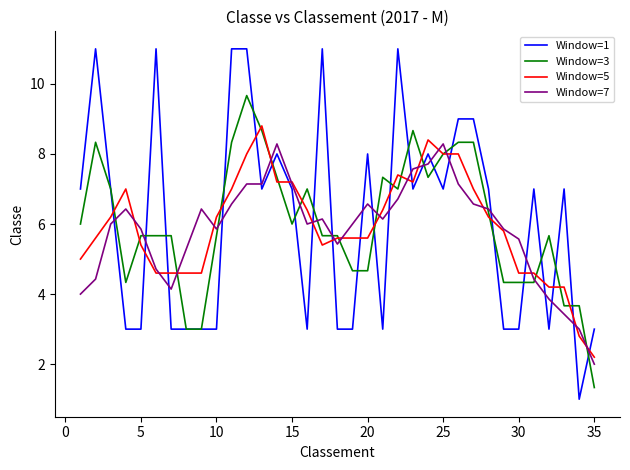

Which series has the widest spread of values?

Window=1